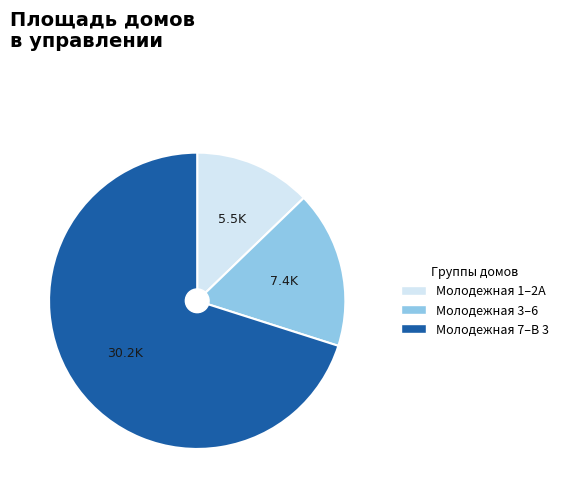

How many segments does this pie chart have?

3